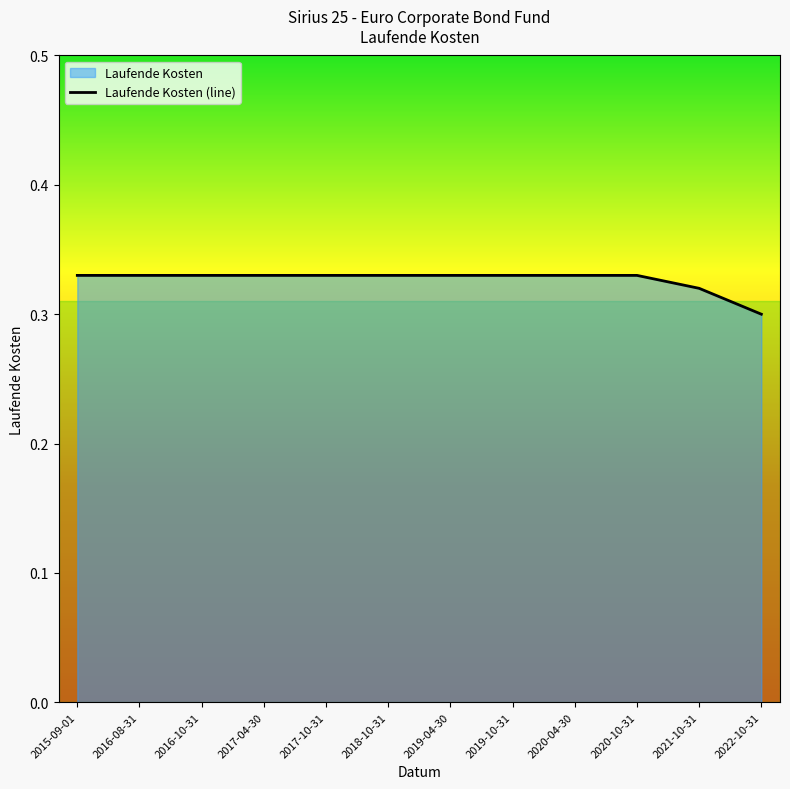

Reading left to right, extract all data points from this chart.

0.3	0.3	0.3	0.3	0.3	0.3	0.3	0.3	0.3	0.3	0.3	0.3